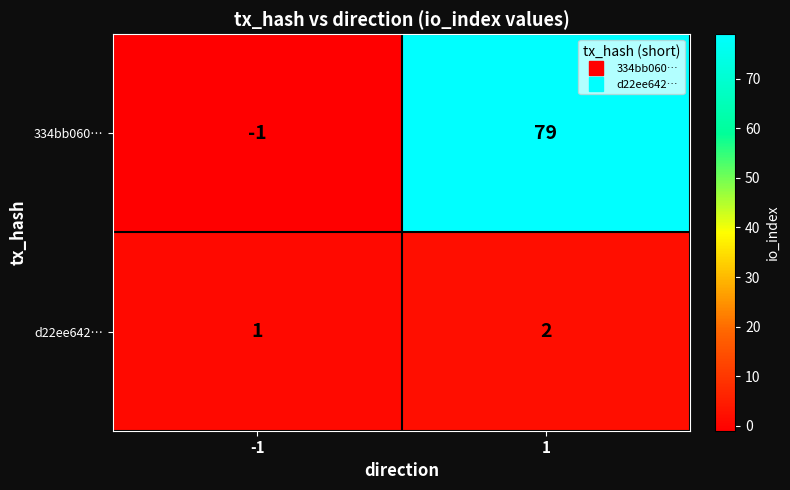

What is the sum of the d22ee642… values at 1 and -1?

3